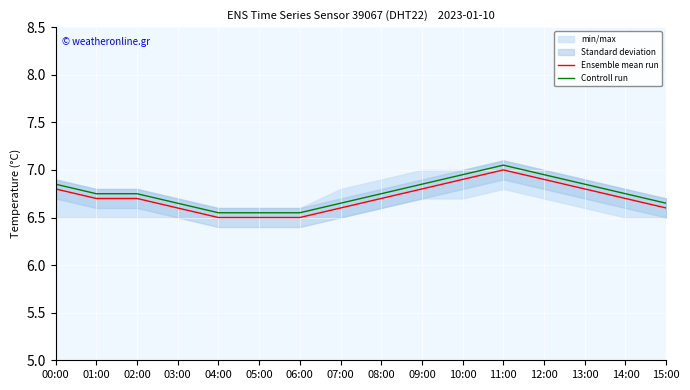

How many lines are shown in the chart?

2